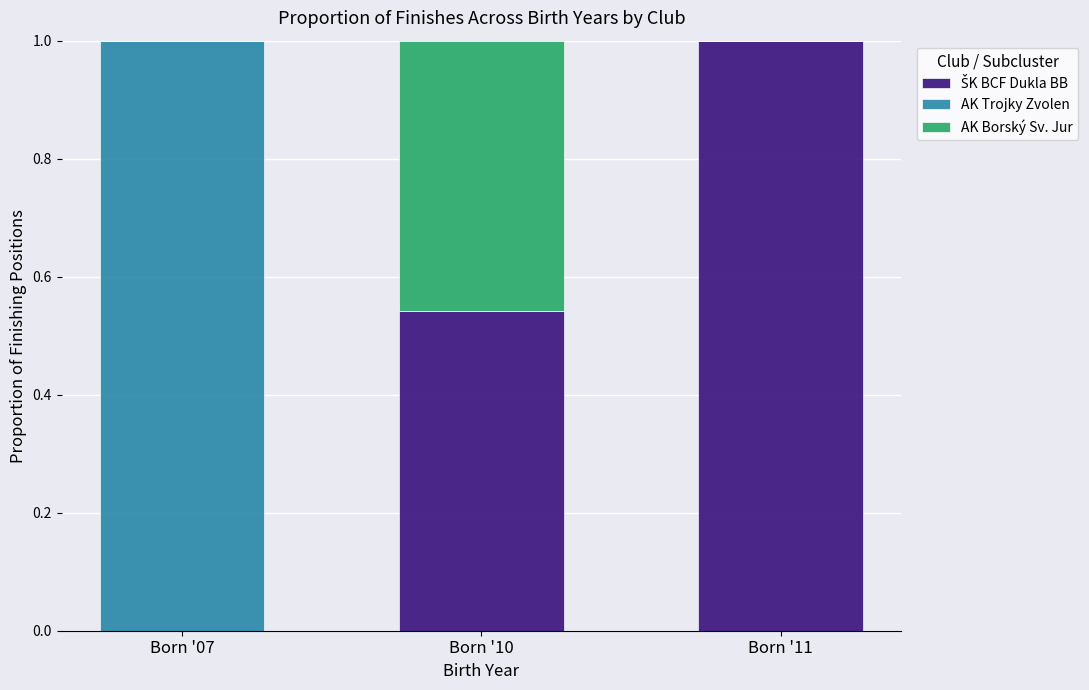

What is the total value across all series at Born '07?

1.0